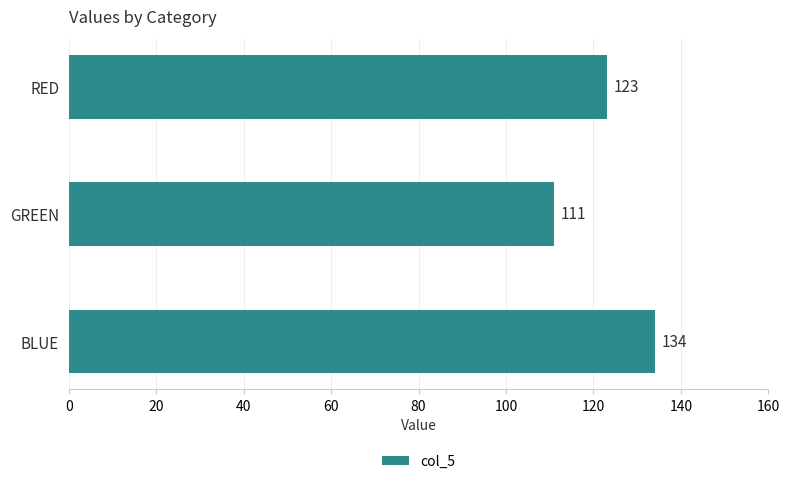

Which label corresponds to the largest value in the chart?

BLUE